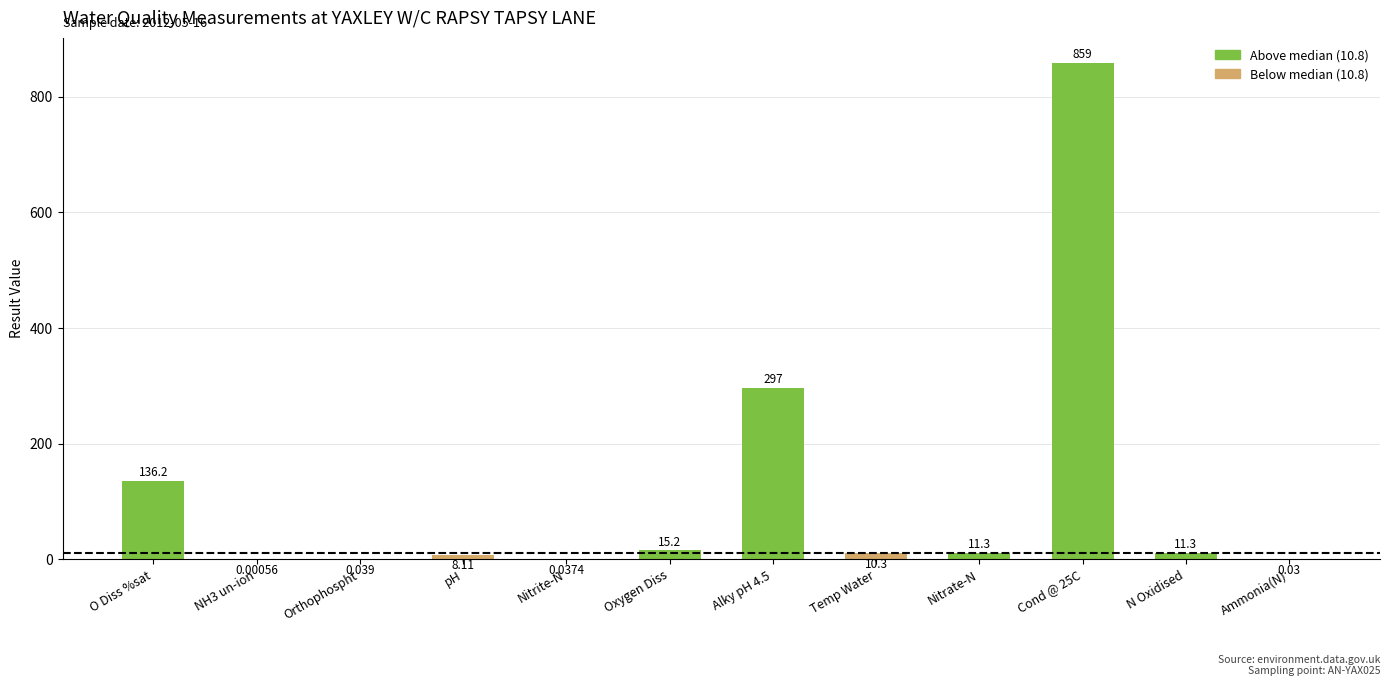

Between O Diss %sat and Temp Water, which is larger?

O Diss %sat